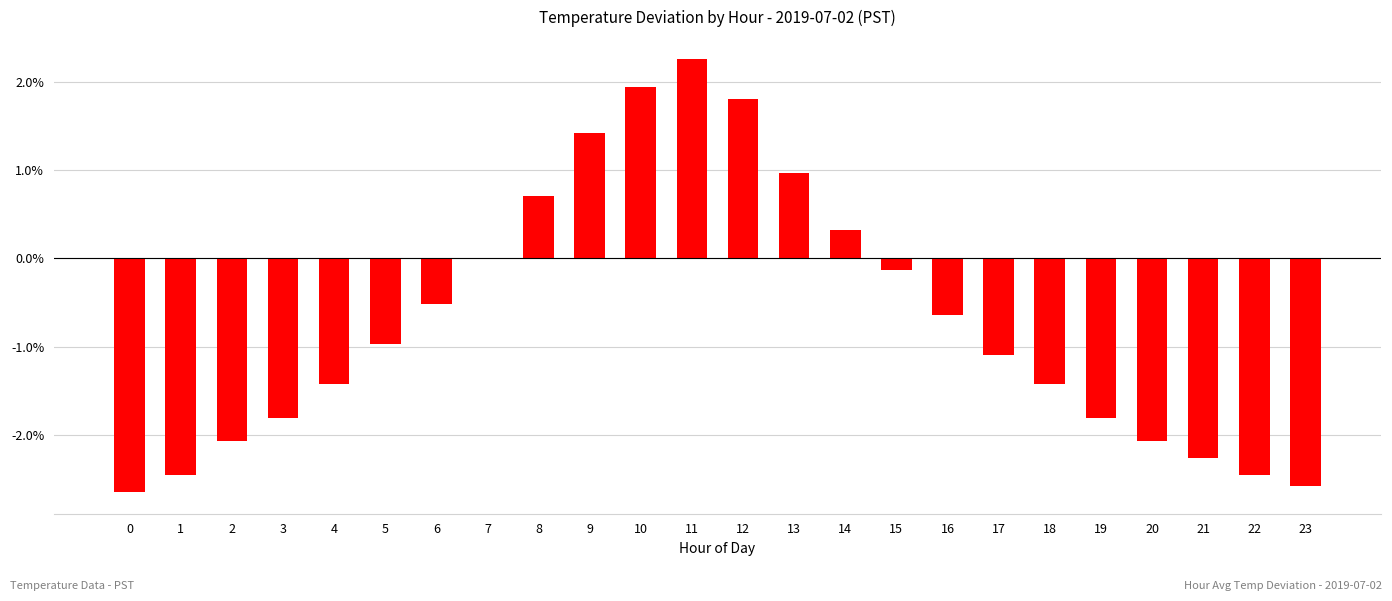

How many bars are there in total?

24